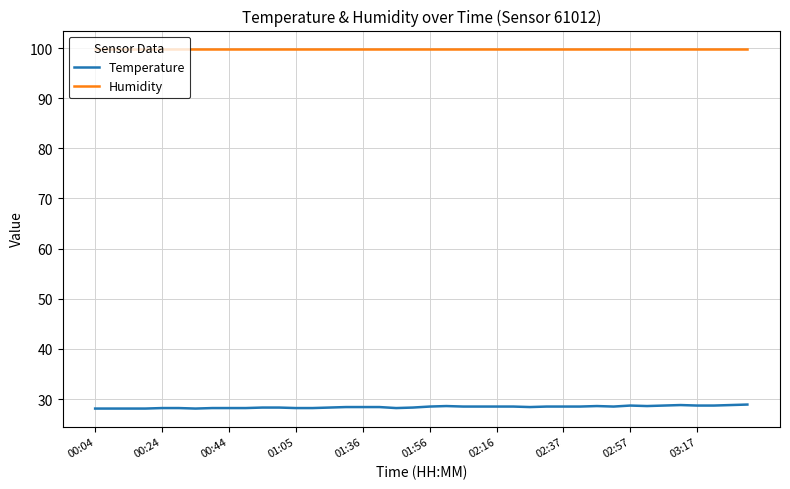

What is the lowest value of the Humidity series?

99.9